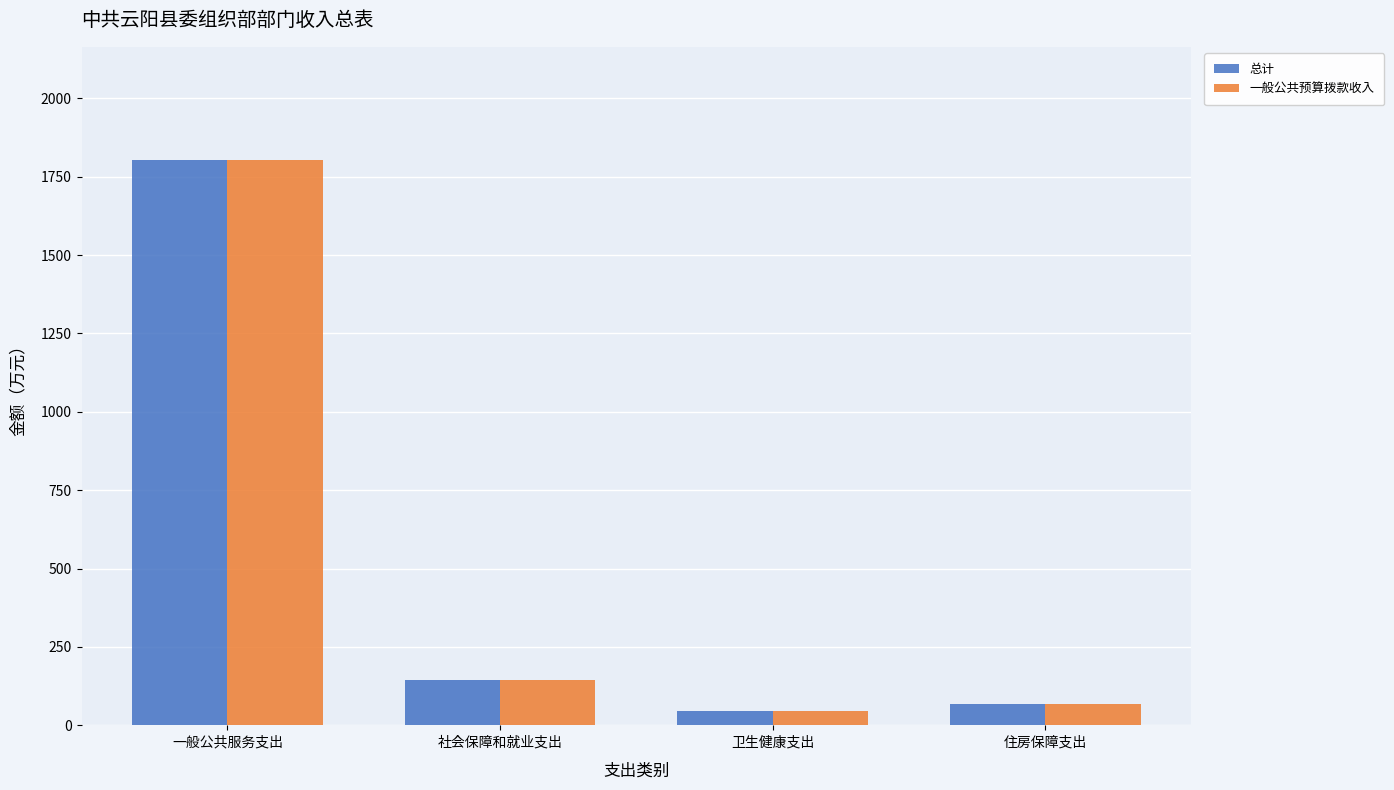

What position from the right is 社会保障和就业支出?

3